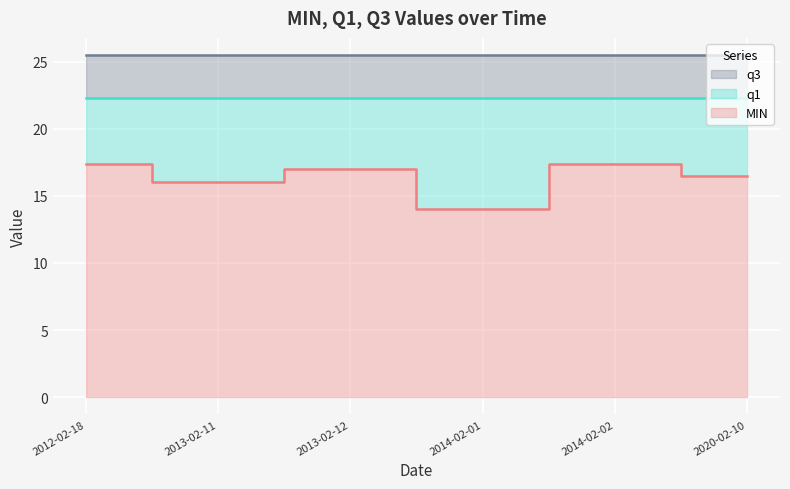

True or false: MIN and q3 intersect in this chart.

False